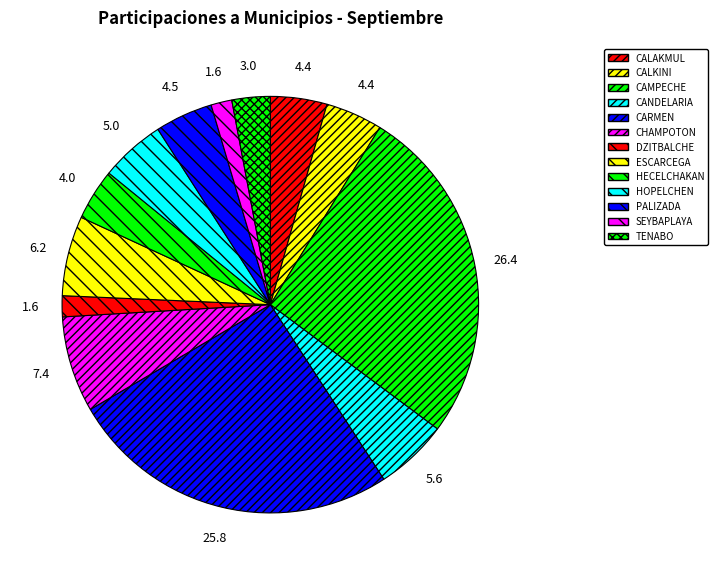

To the nearest percent, what is the difference between the CHAMPOTON and HECELCHAKAN slice percentages?

3%